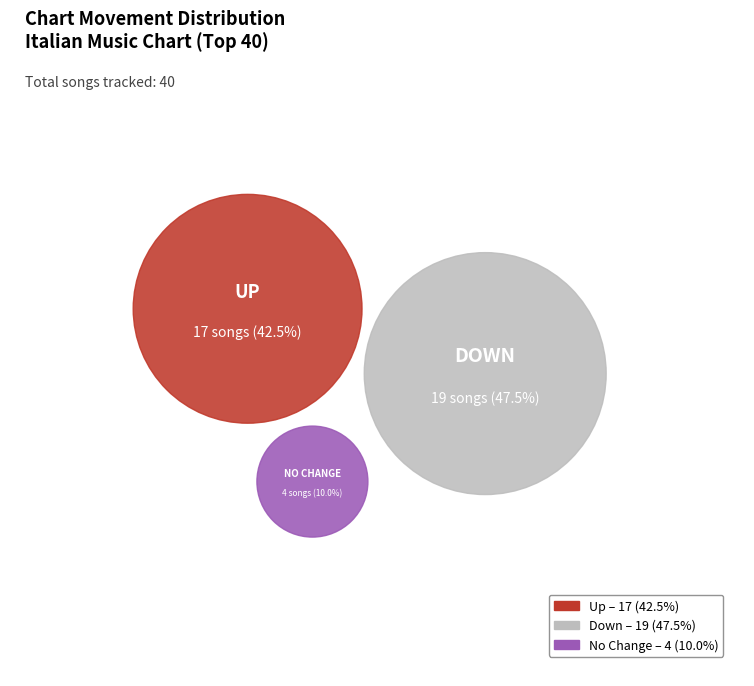

Is - the majority of the pie?

No